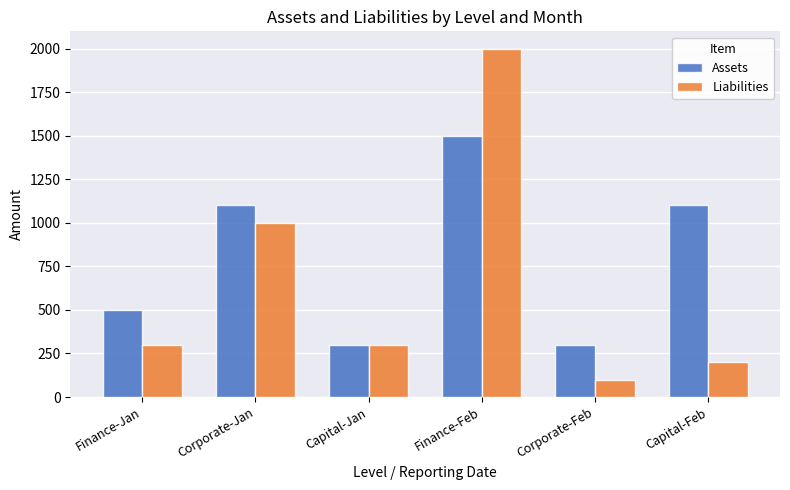

What is the difference between the highest and lowest values at Corporate-Jan?

100